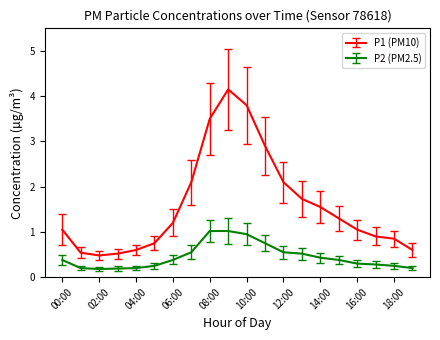

True or false: P2 (PM2.5) and P1 (PM10) intersect in this chart.

False